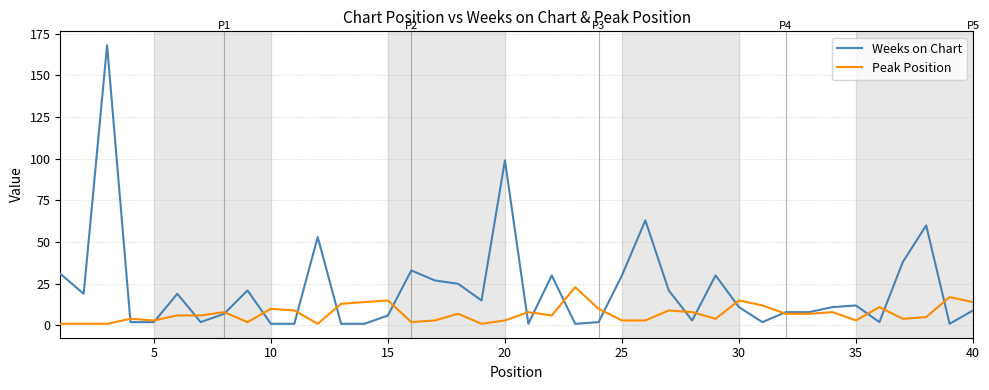

List the series in order of their peak value, lowest first.

Peak Position, Weeks on Chart